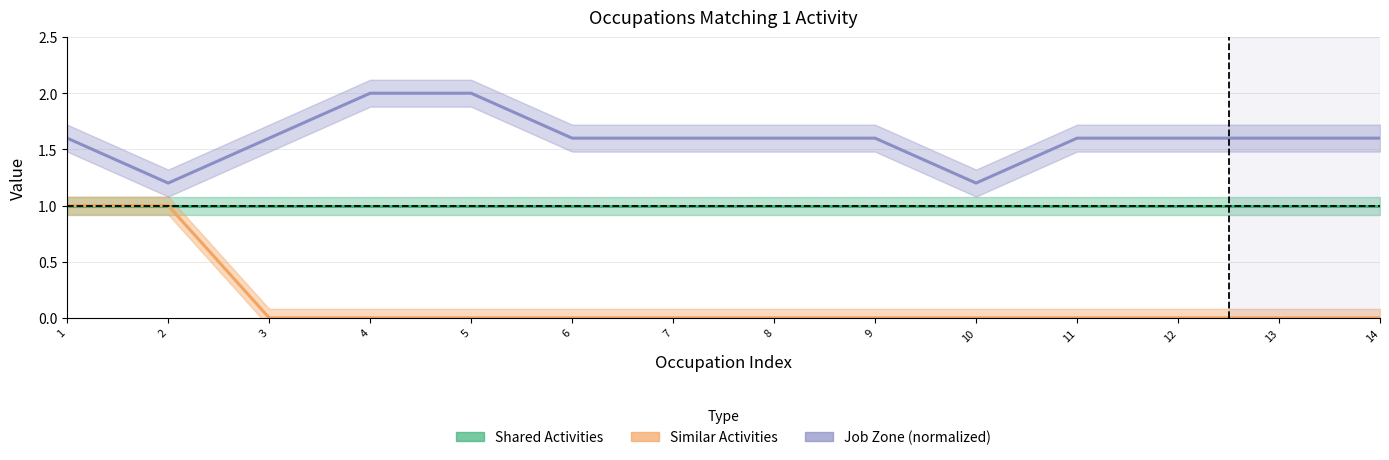

True or false: Similar Activities and Shared Activities intersect in this chart.

False